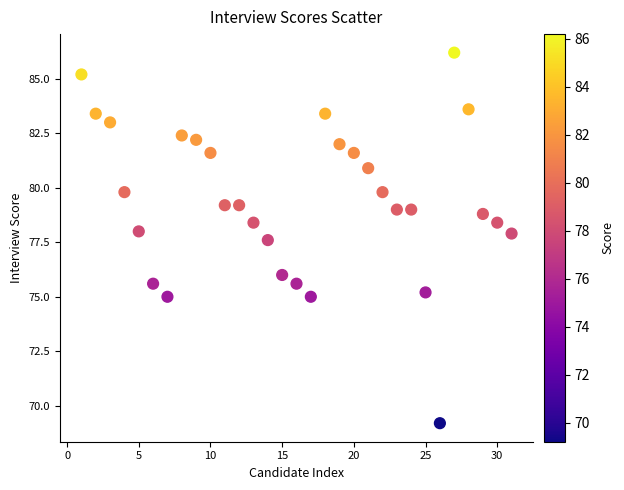

What is the range of X values (max minus min)?

30.0